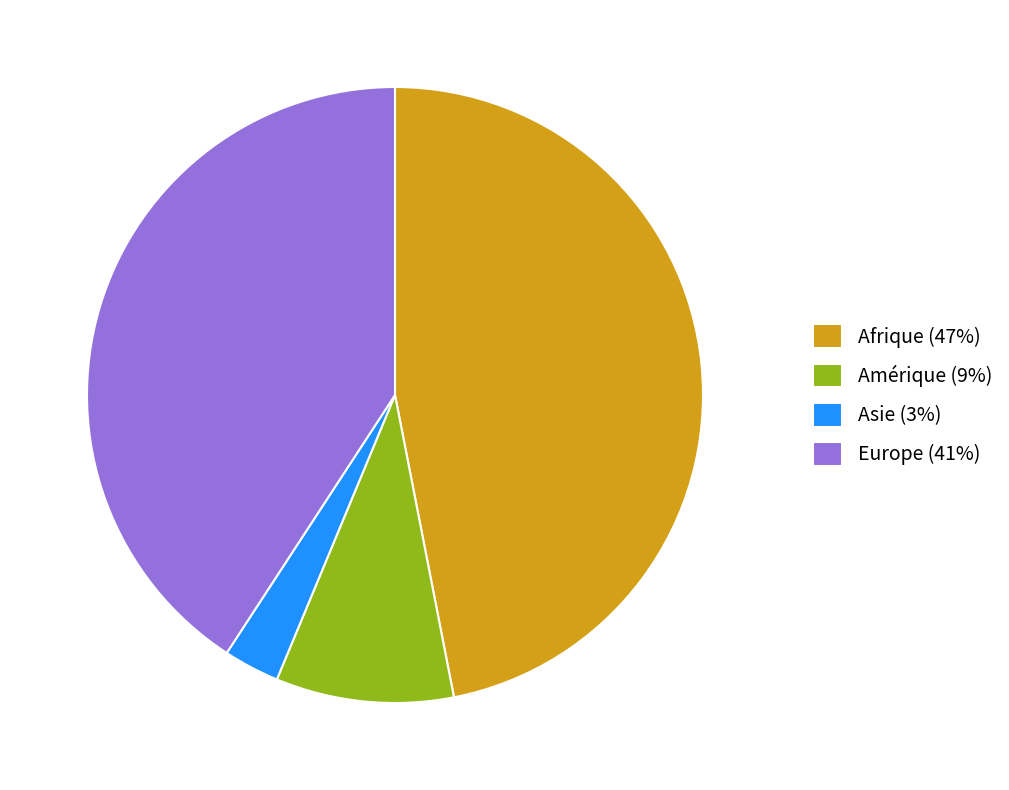

What is the largest slice in the pie chart?

Afrique (47%)